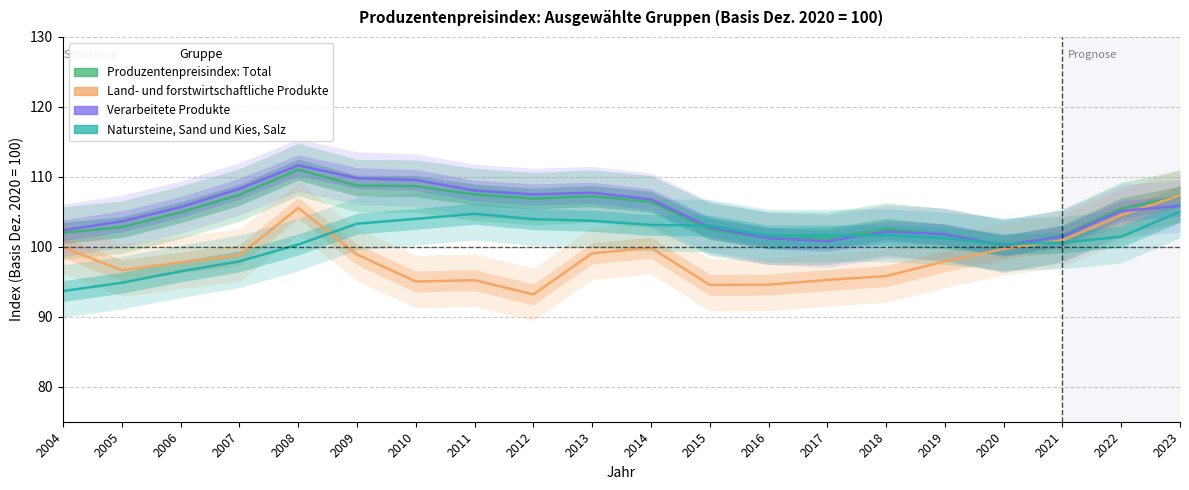

In Natursteine, Sand und Kies, Salz, how many points are higher than both neighbors (excluding endpoints)?

2